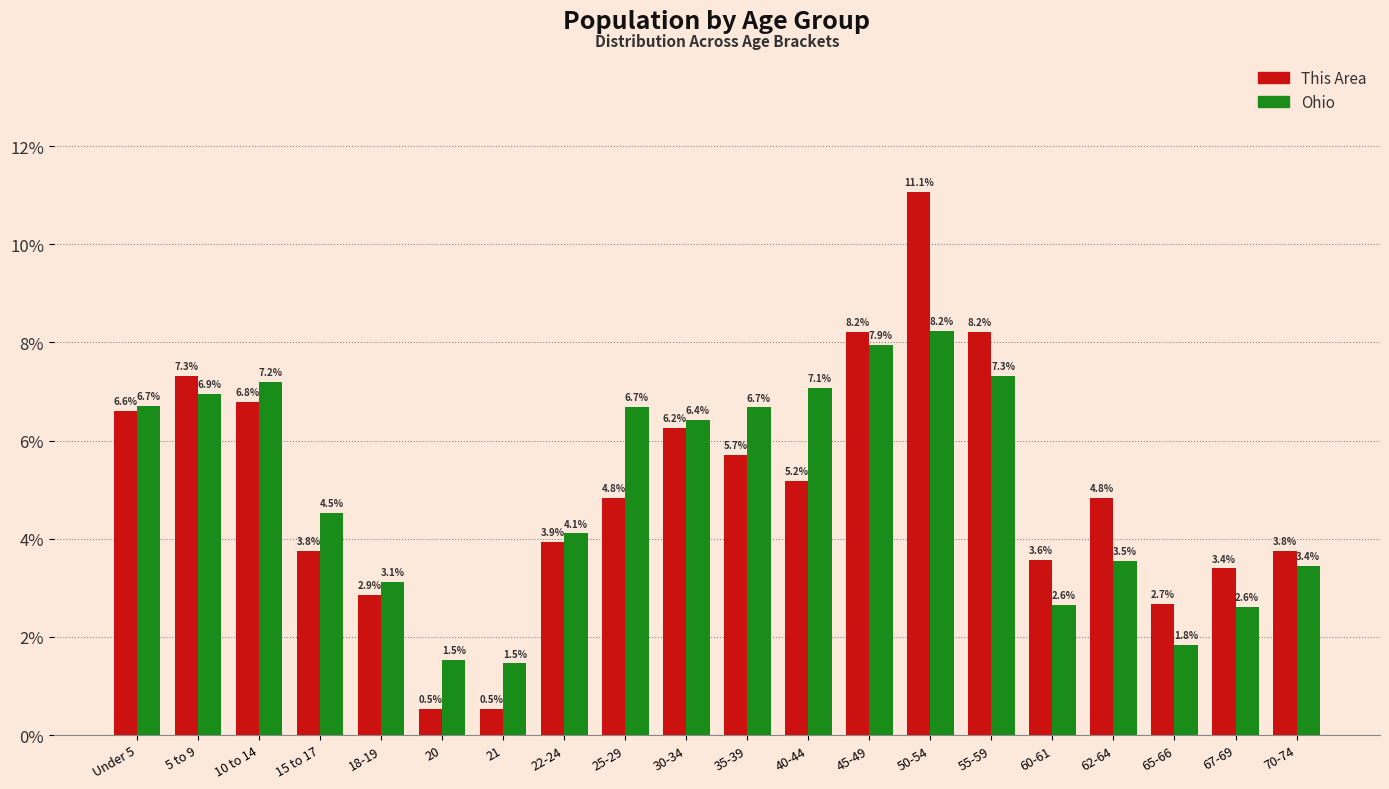

At how many categories does at least one series exceed 7?

6